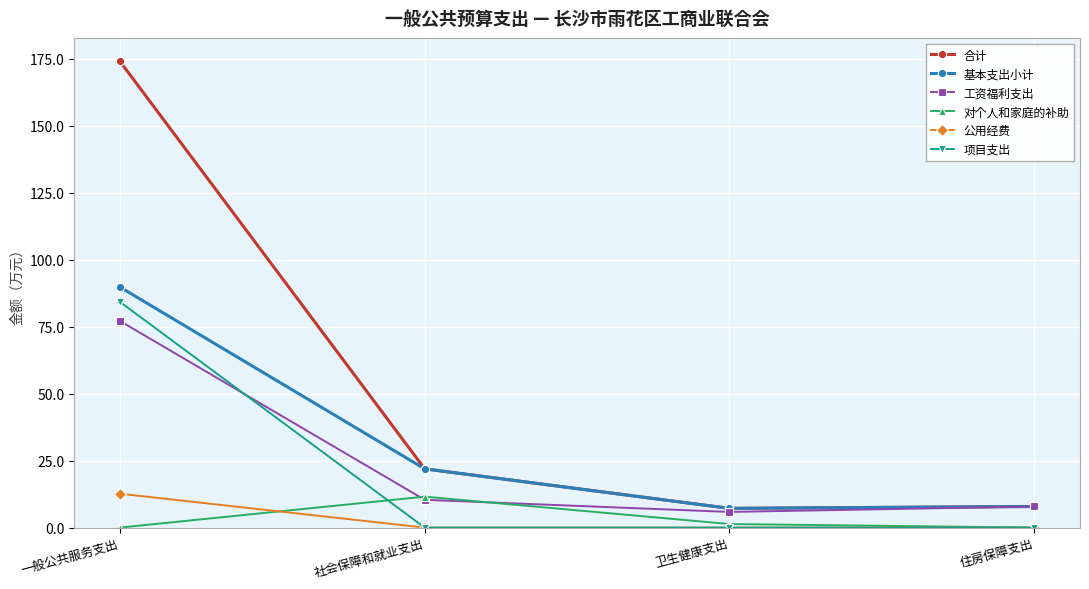

What is the sum of the 合计 values at 卫生健康支出 and 社会保障和就业支出?

29.1